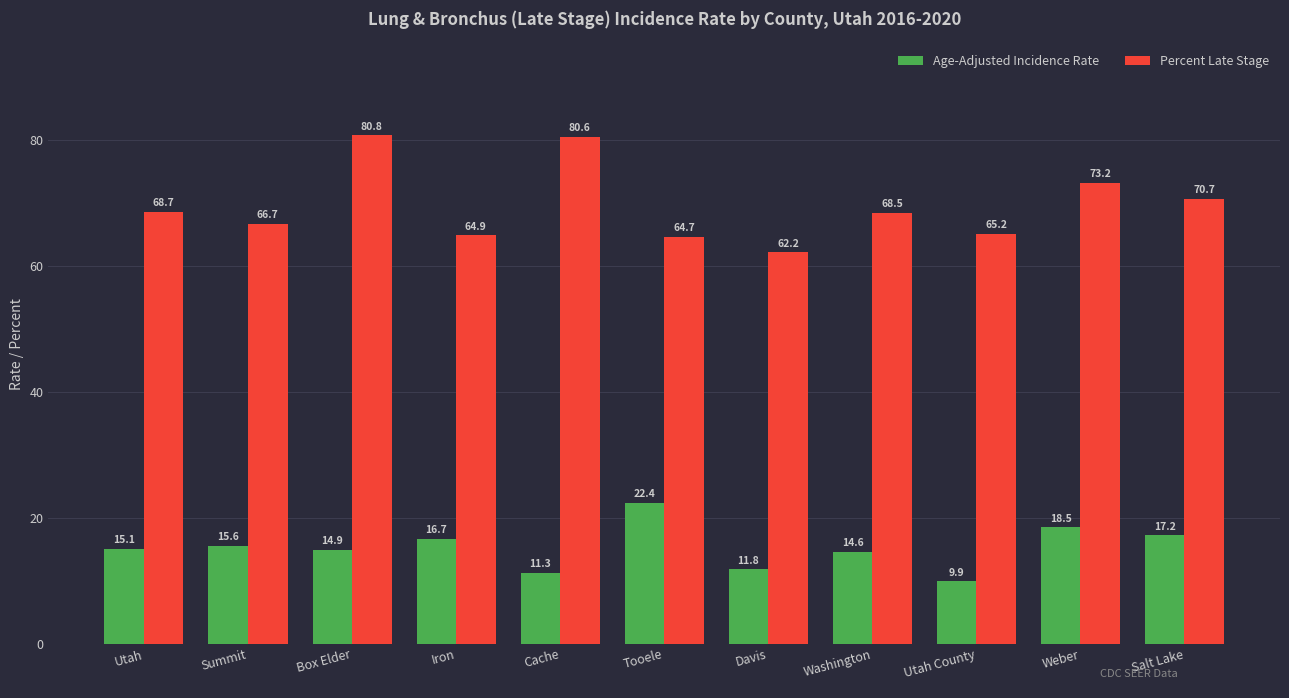

What position from the right is Summit?

10